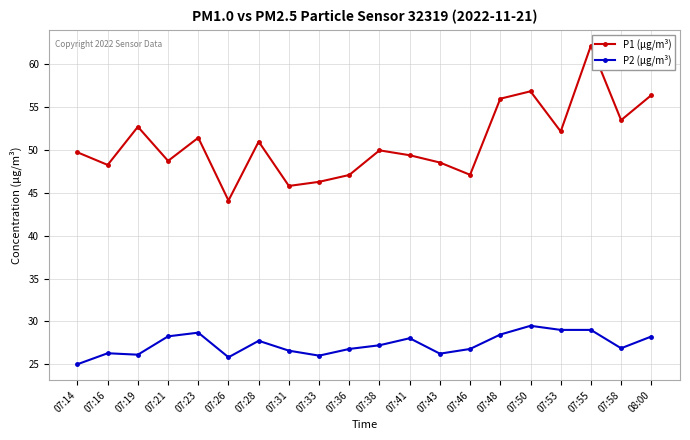

At which category does P1 (μg/m³) reach its first local peak?

07:19